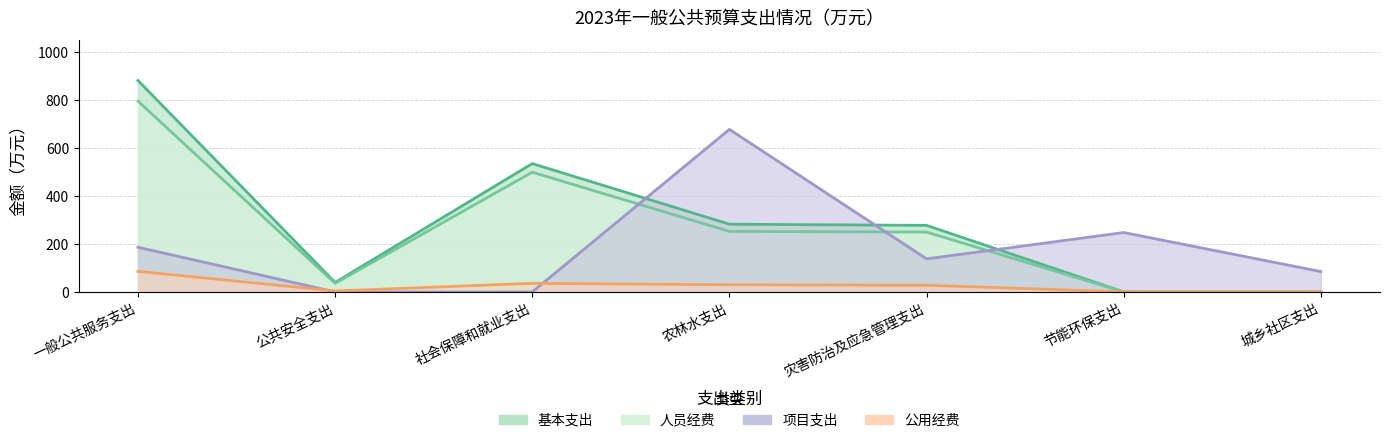

The value of 公用经费 at 农林水支出 is 30.0. True or false?

True